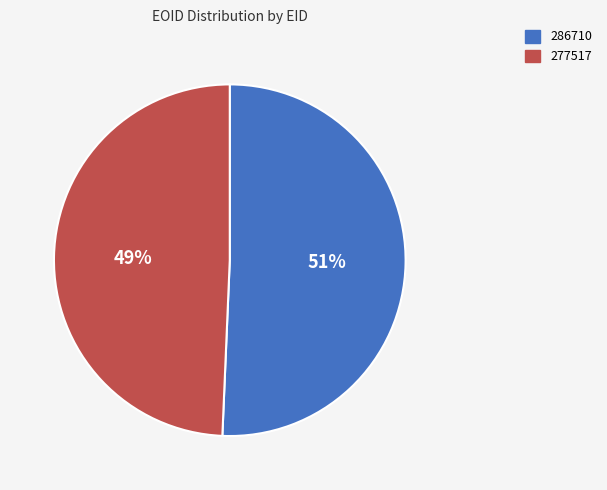

The 286710 slice represents 51% of the pie. True or false?

True